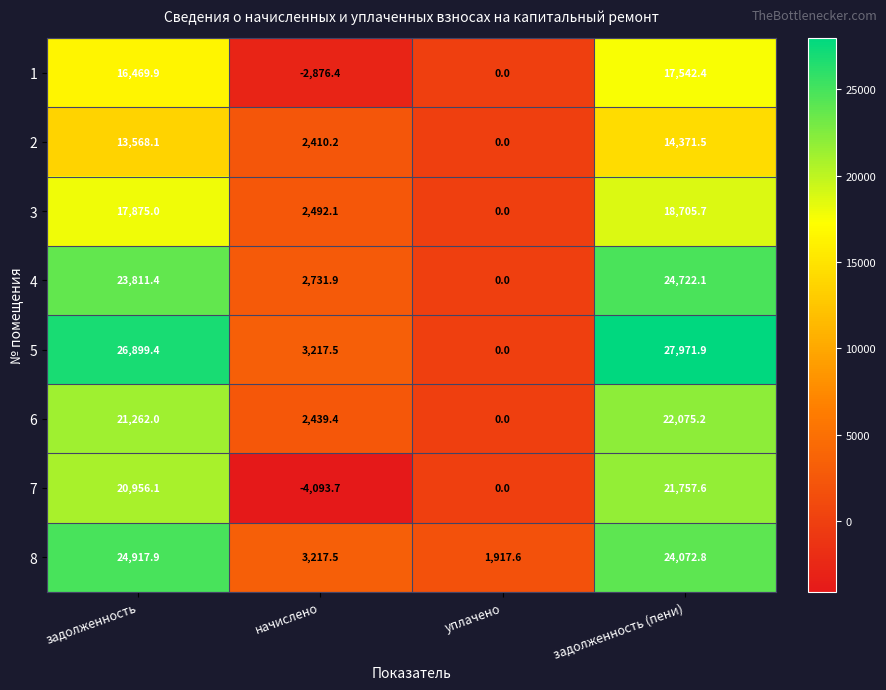

Which series has the largest range (max minus min)?

5